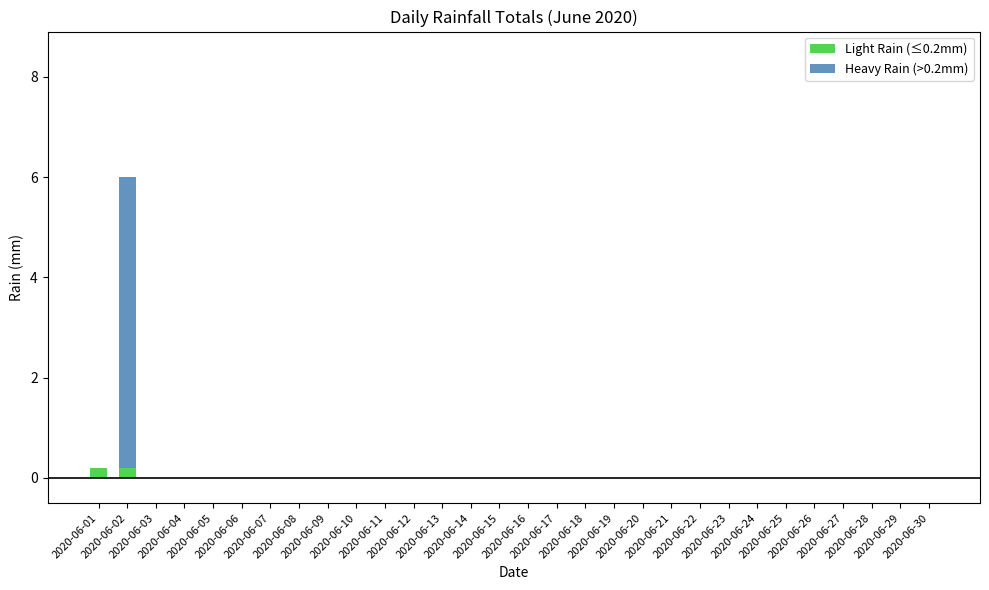

What is the sum of all Light Rain (≤0.2mm) values?

0.4